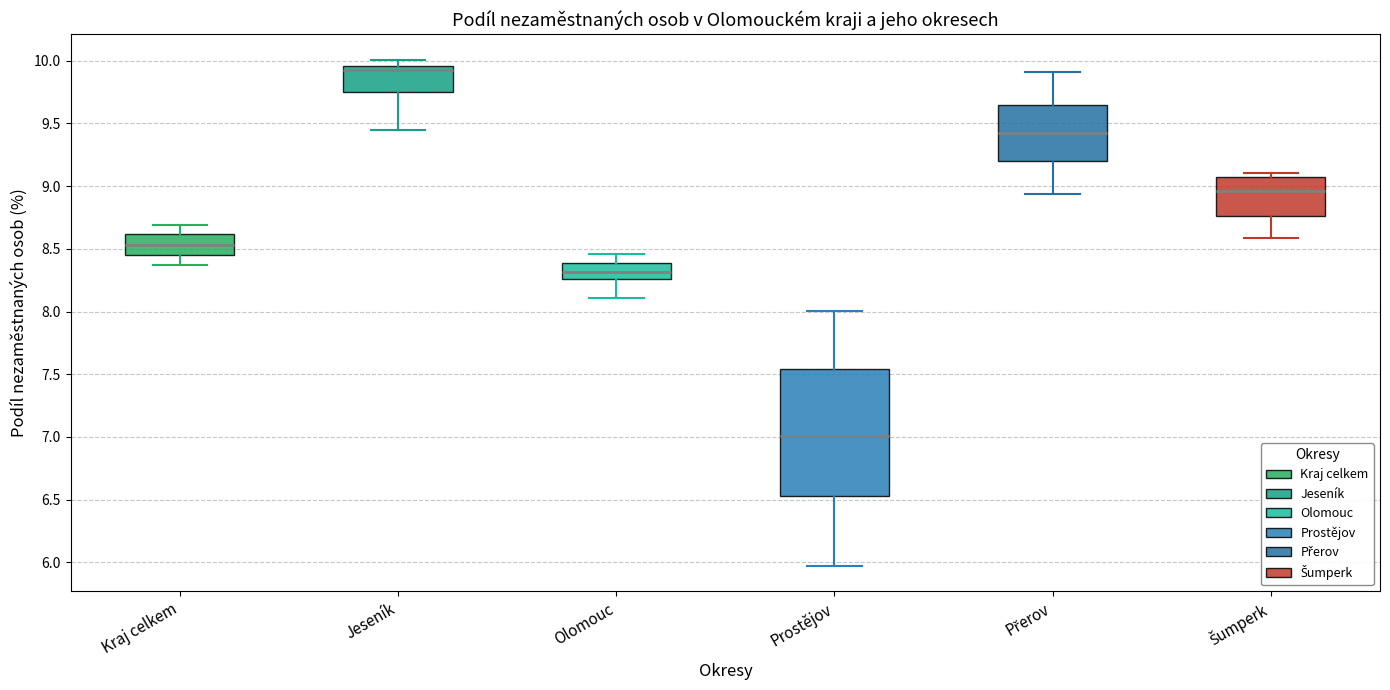

Reading left to right, transcribe this box plot: for each box, give where its median line is, the range the box spans, and where its two whiskers end, as read against the y-axis. The values are not printed on the chart, so give them approximately, as read against the axis.

Kraj celkem: median 8.55, box 8.45 to 8.60, whiskers 8.35 to 8.70
Jeseník: median 9.95 (just below the box's upper edge), box 9.75 to 9.95, whiskers 9.45 to 10.00
Olomouc: median 8.30, box 8.25 to 8.40, whiskers 8.10 to 8.45
Prostějov: median 7.00, box 6.55 to 7.55, whiskers 5.95 to 8.00
Přerov: median 9.45, box 9.20 to 9.65, whiskers 8.95 to 9.90
Šumperk: median 8.95, box 8.75 to 9.05, whiskers 8.60 to 9.10